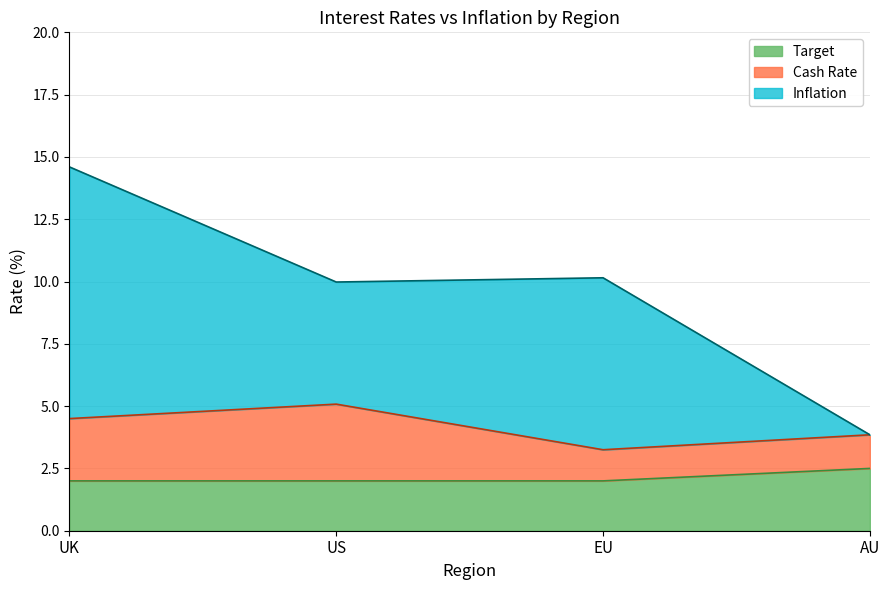

Does the chart have visible grid lines?

Yes